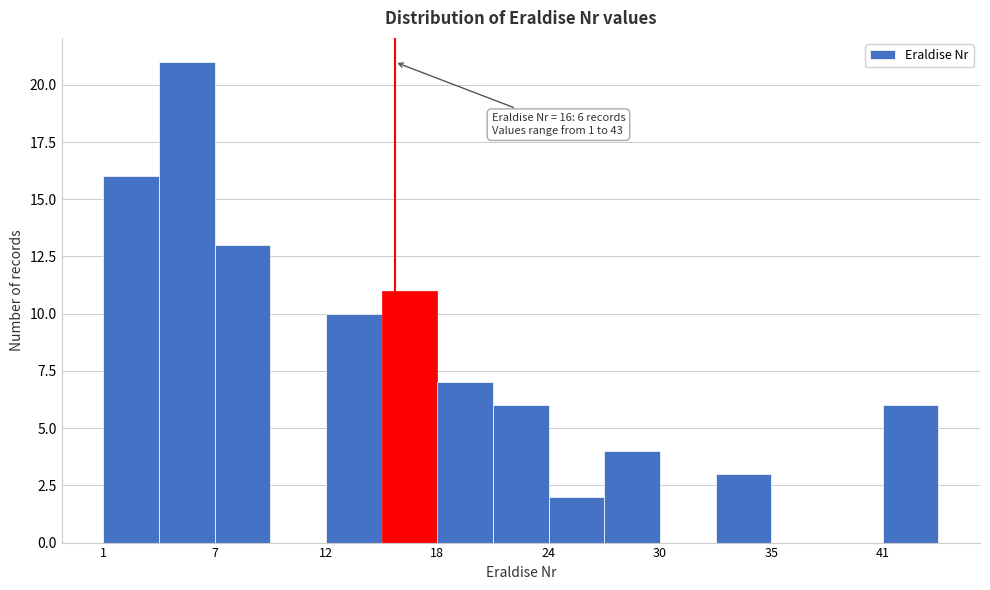

Around what value on the x-axis is the tallest bar? Give the approximate position of its centre, as read against the axis.

5